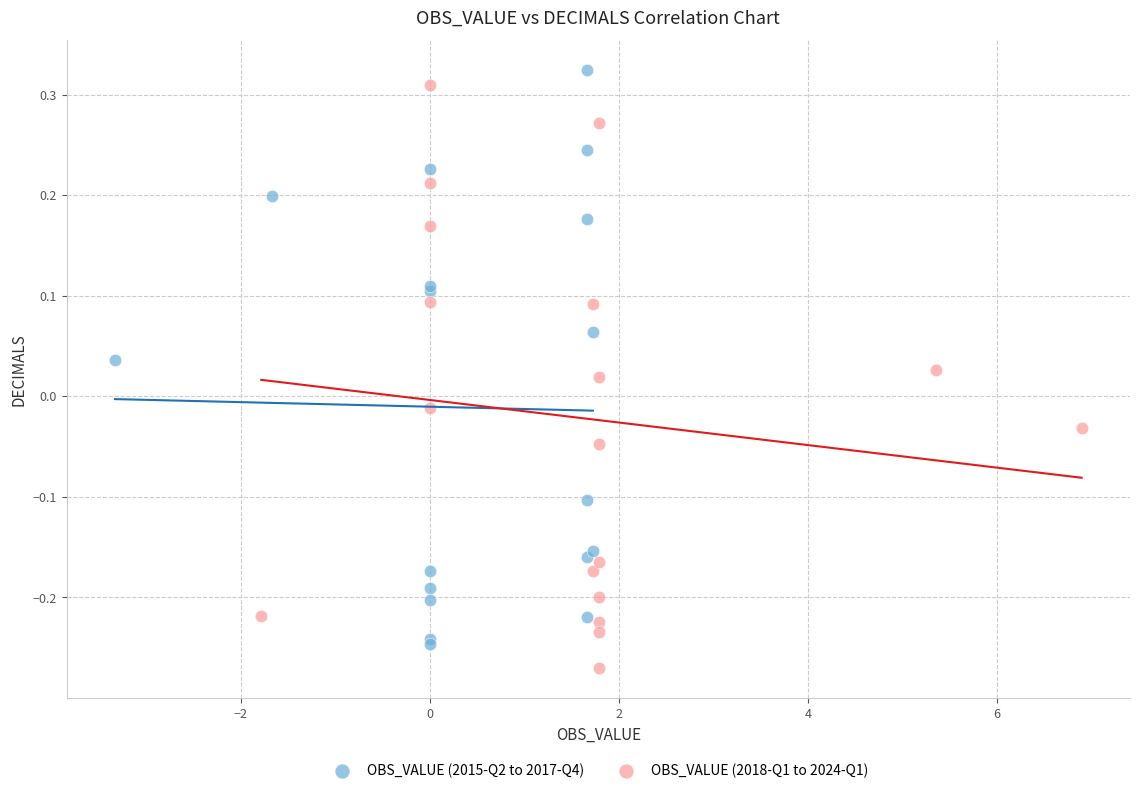

Which series contains the highest Y value?

OBS_VALUE (2018-Q1 to 2024-Q1)